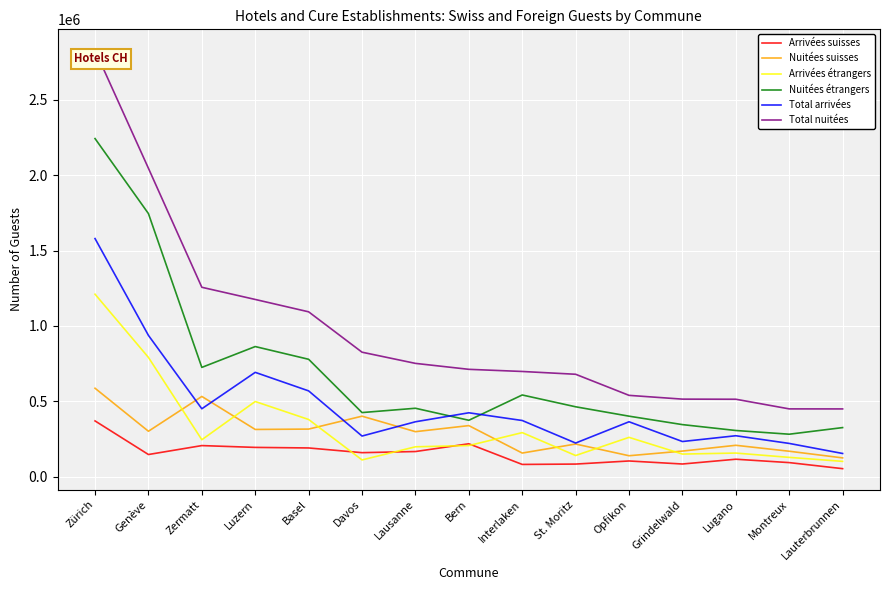

Rank the series at Genève from highest to lowest value.

Total nuitées, Nuitées étrangers, Total arrivées, Arrivées étrangers, Nuitées suisses, Arrivées suisses